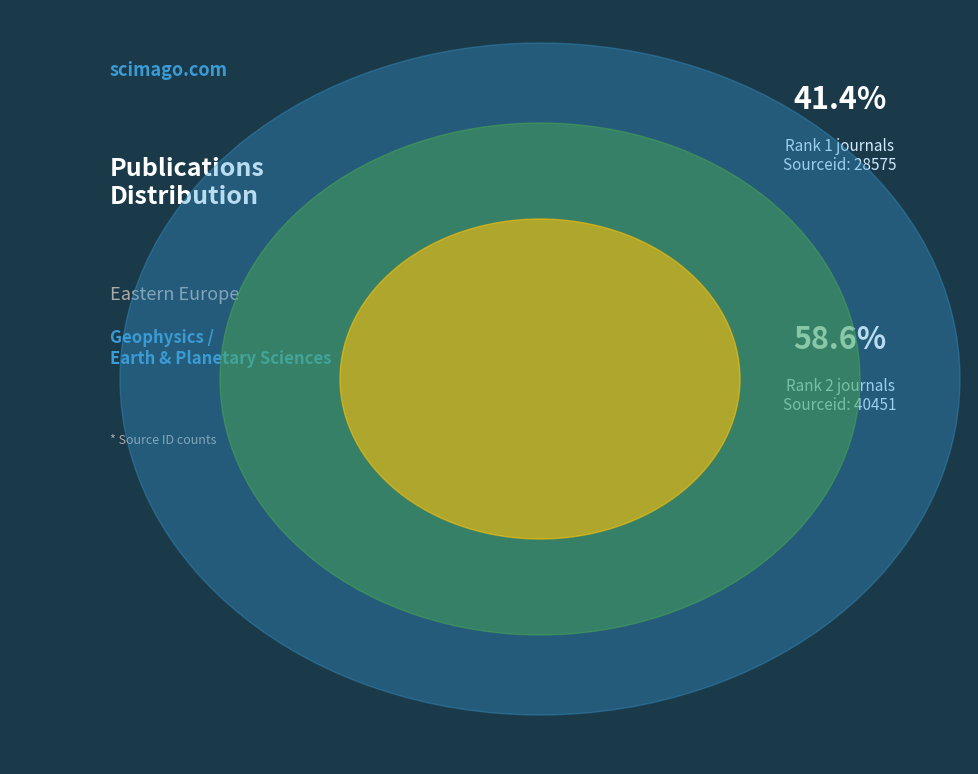

To the nearest percent, what is the difference between the largest and smallest slice percentages?

17%